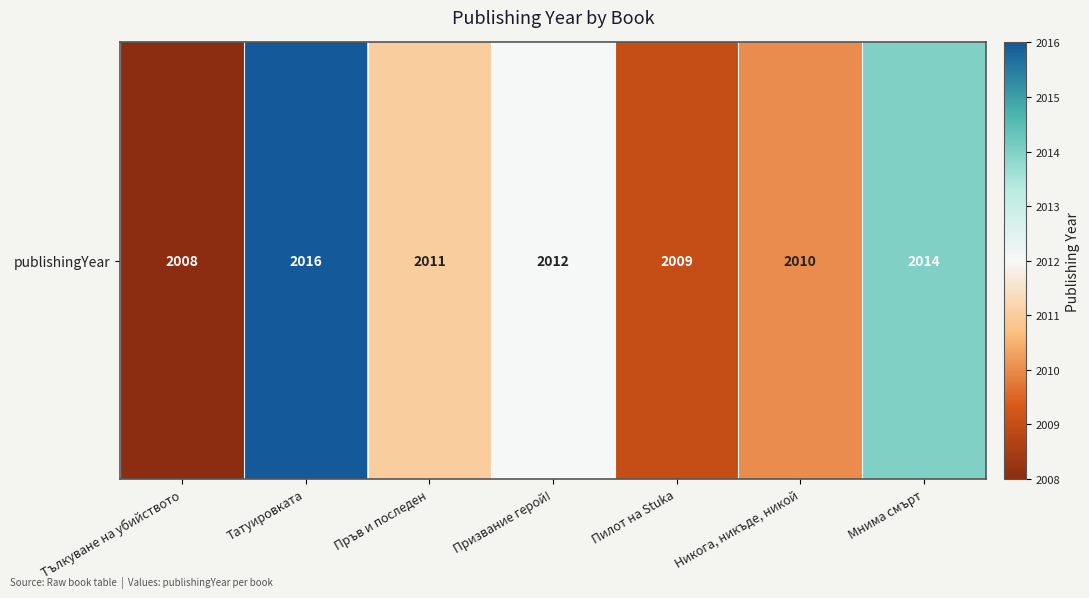

What is the change in value from Тълкуване на убийството to Призвание герой!?

+4